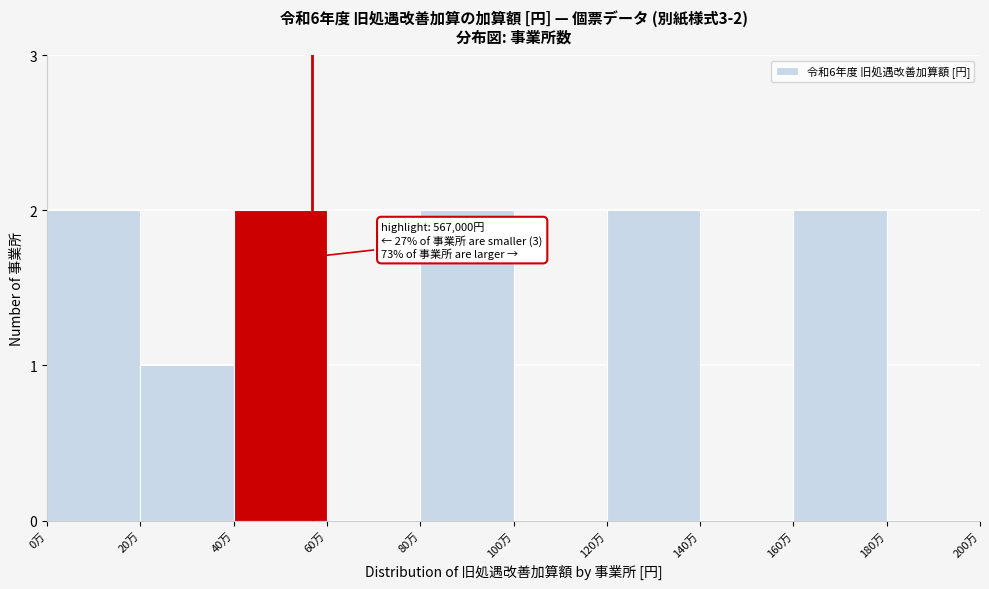

Reading left to right, what are all the values shown in this chart?

0万=2	20万=1	40万=2	60万=0	80万=2	100万=0	120万=2	140万=0	160万=2	180万=0